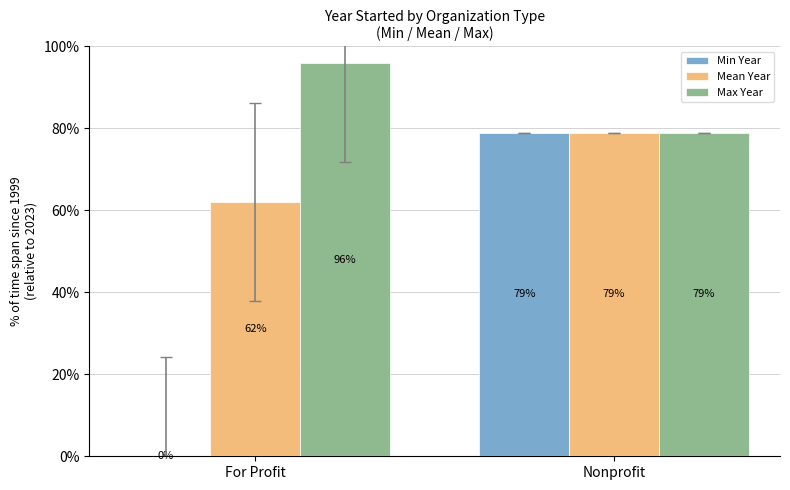

Reading left to right, extract all data points from this chart.

Min Year: For Profit=0	Nonprofit=79
Mean Year: For Profit=62	Nonprofit=79
Max Year: For Profit=96	Nonprofit=79